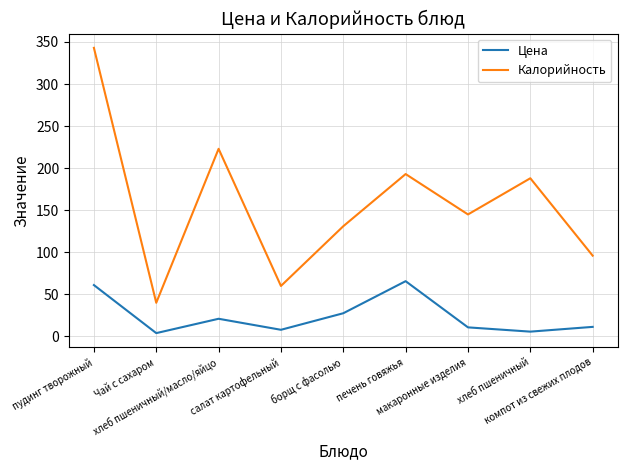

Which series has the largest range (max minus min)?

Калорийность